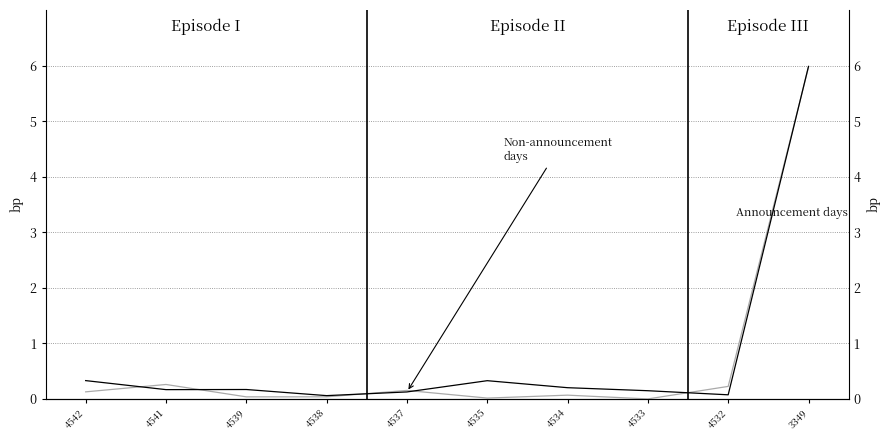

What is the total value across all series at 4533?

0.1